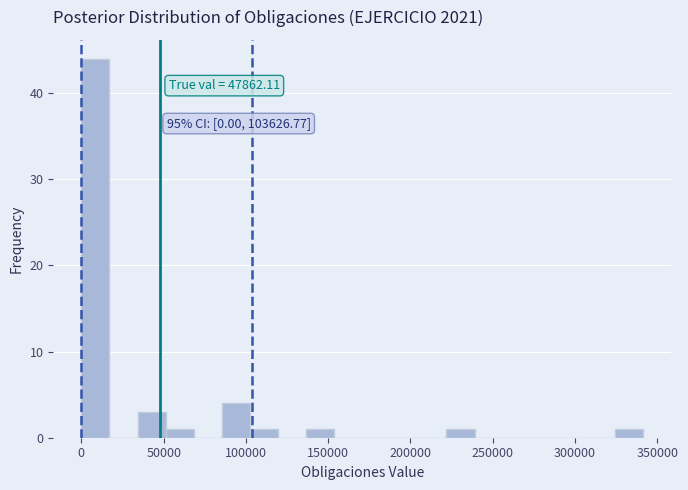

Read against the x-axis, roughly where is the centre of the tallest bar?

10000